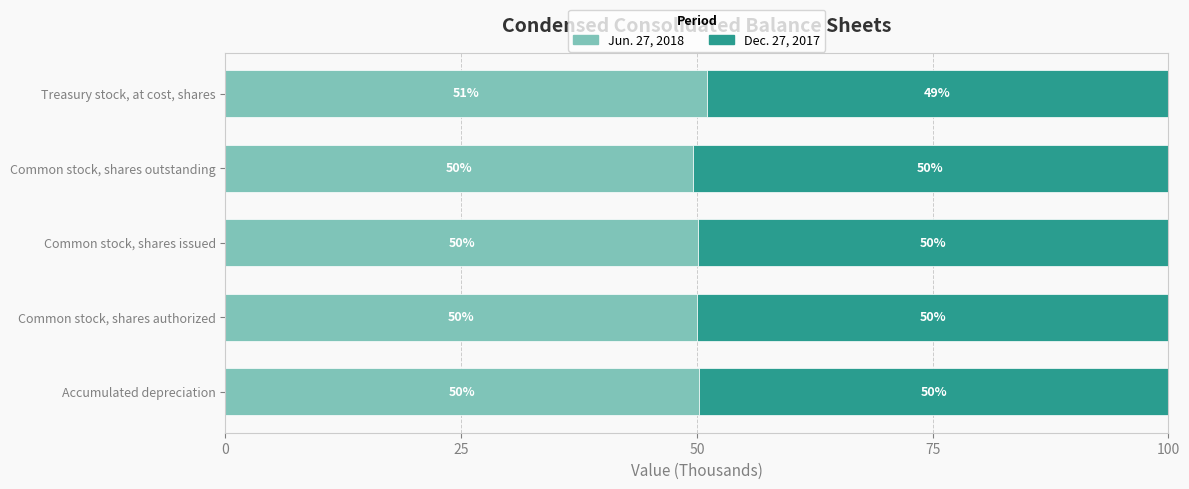

True or false: Jun. 27, 2018 has a value of 67.2 at Common stock, shares authorized.

False